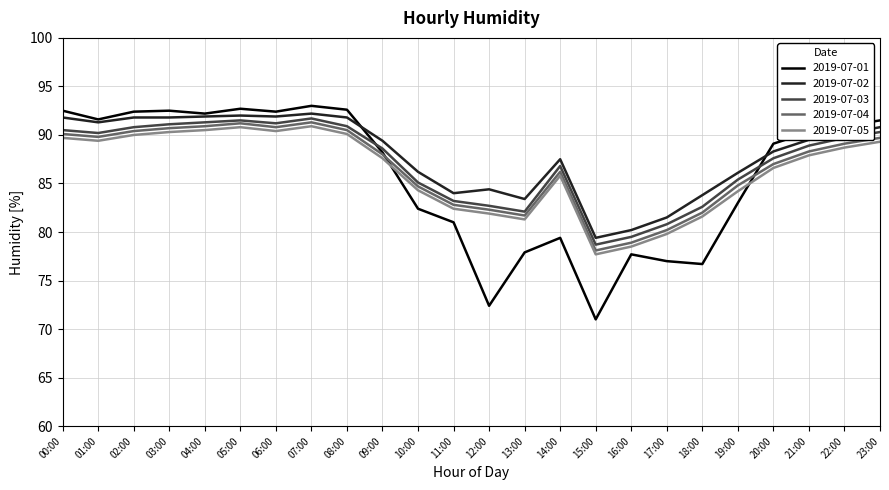

Is the value of 2019-07-01 at 15:00 greater than the value of 2019-07-02 at 10:00?

No